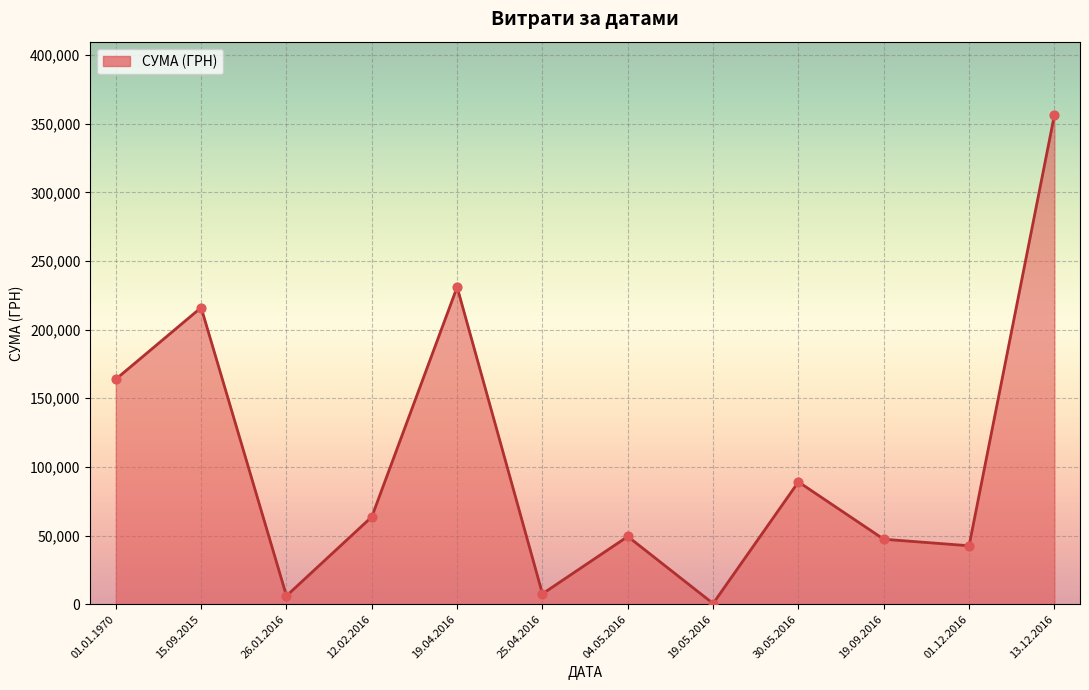

Approximately how many times larger is the value at 04.05.2016 compared to 01.01.1970?

0.3